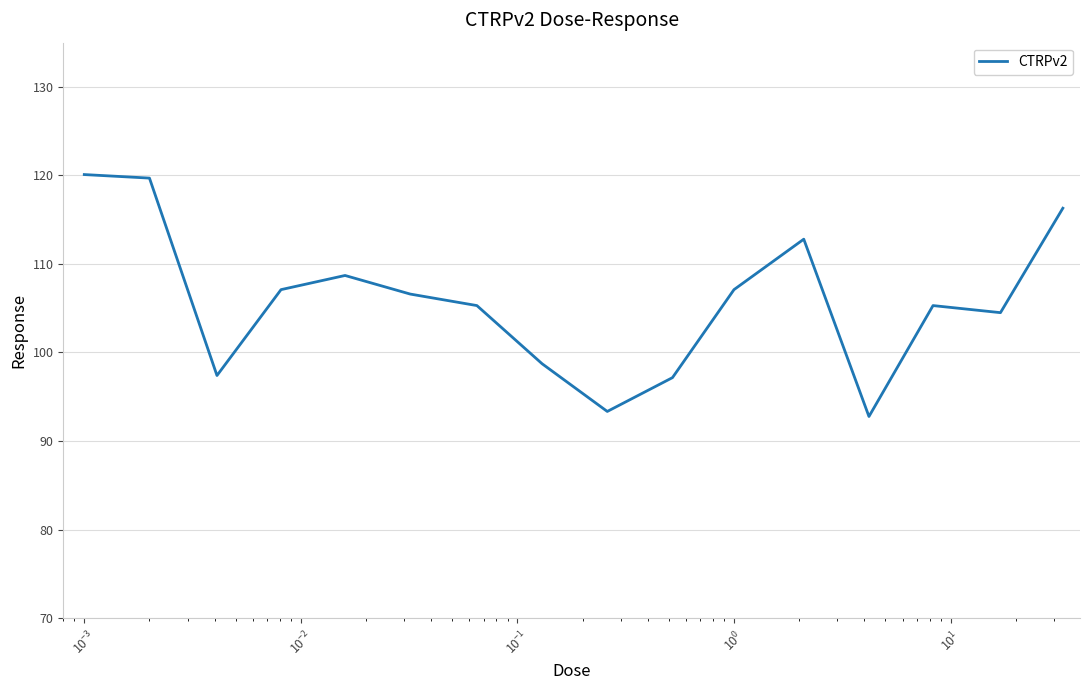

What is the maximum value shown in the chart?

120.1